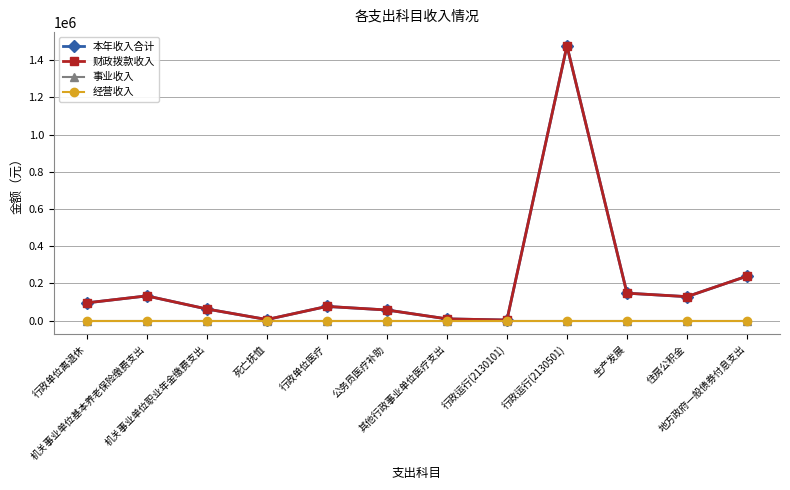

True or false: 经营收入 has a value of 0.0 at 住房公积金.

True